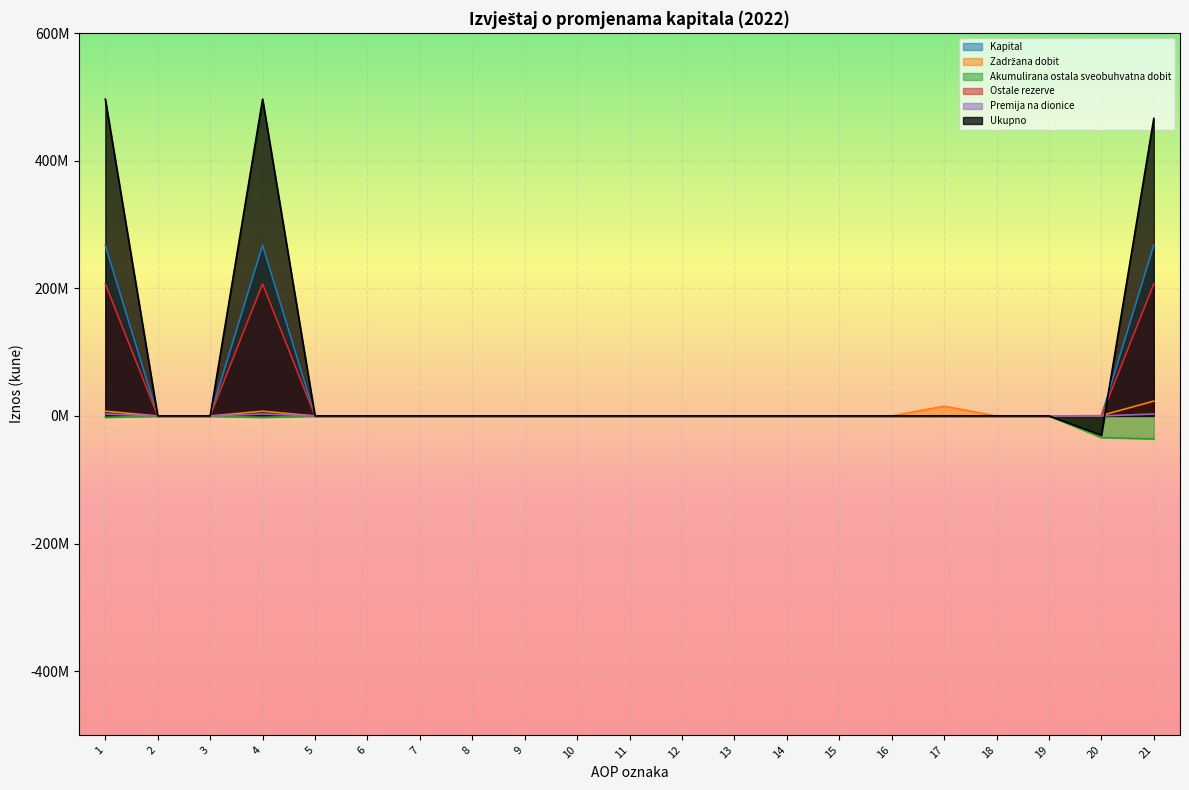

What is the average value of the Ukupno series?

68055846